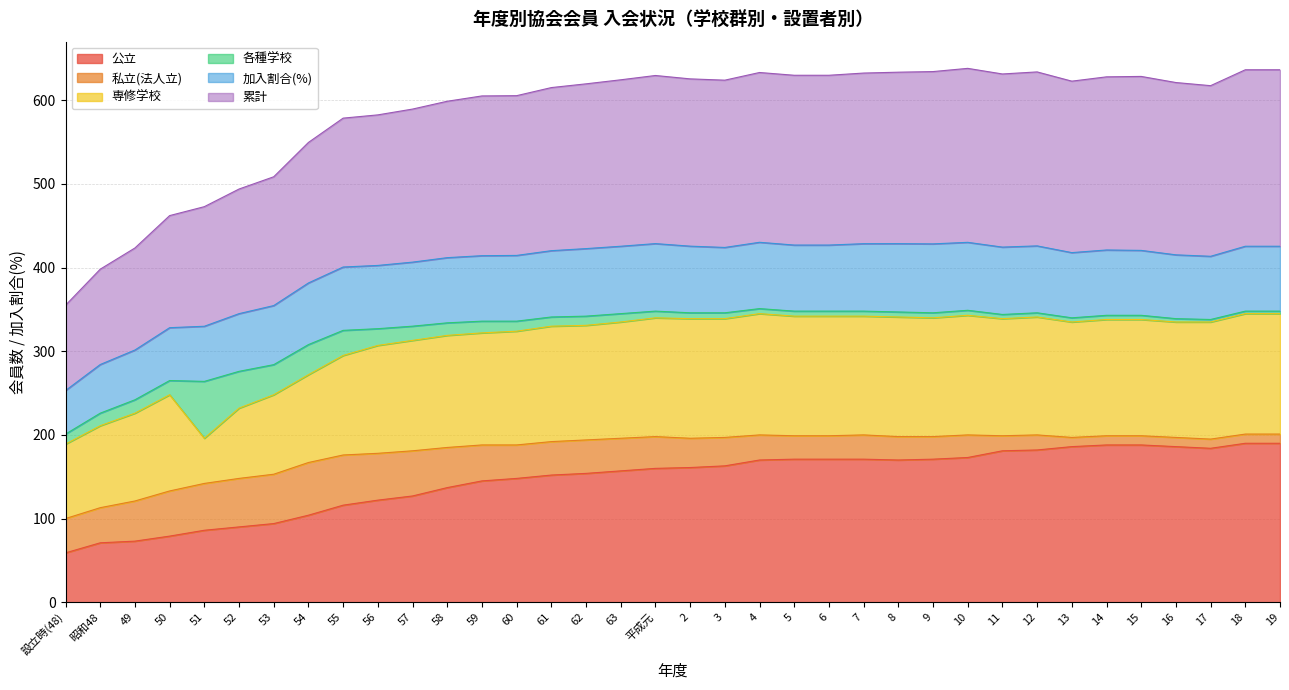

Where is the first local minimum for 公立?

8